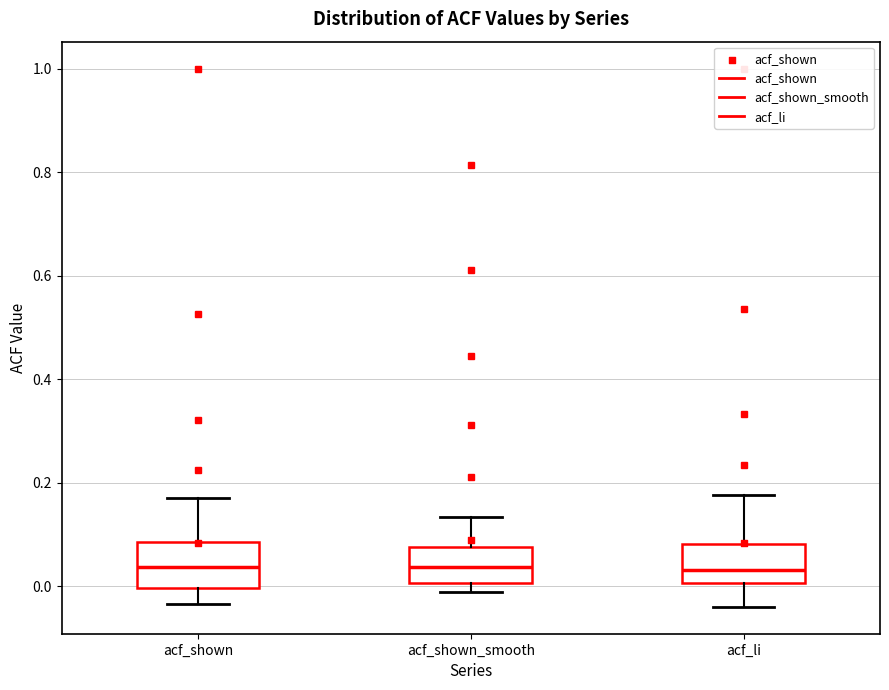

Reading left to right, read every box against the y-axis: the position of its median line, the range the box covers, and the ends of its whiskers. The values are not printed on the chart, so give them approximately, as read against the axis.

acf_shown: median 0.04, box 0.00 to 0.08, whiskers -0.04 to 0.18
acf_shown_smooth: median 0.04, box 0.00 to 0.08, whiskers -0.02 to 0.14
acf_li: median 0.04, box 0.00 to 0.08, whiskers -0.04 to 0.18